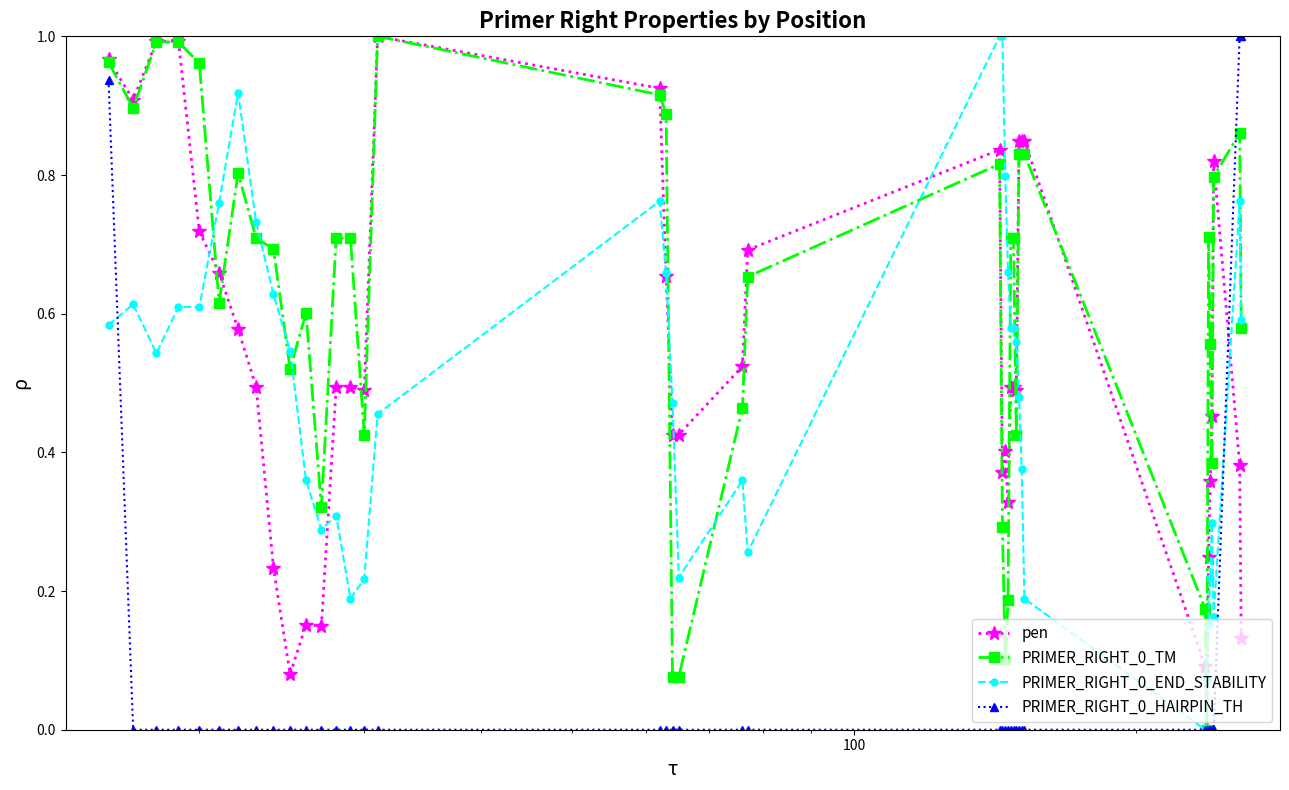

True or false: pen has more than 0 points higher than both neighbors.

True